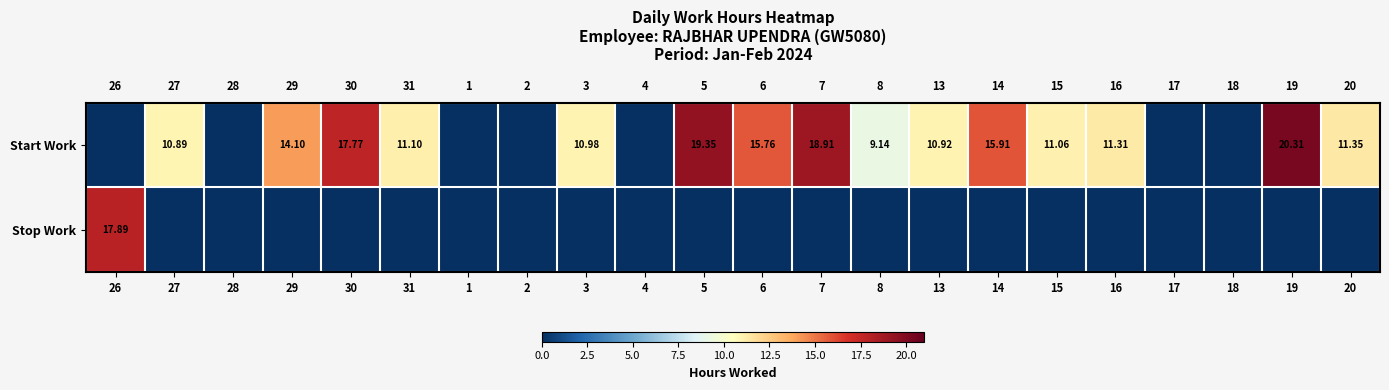

At 6, list the series in order from smallest to largest.

Stop Work, Start Work